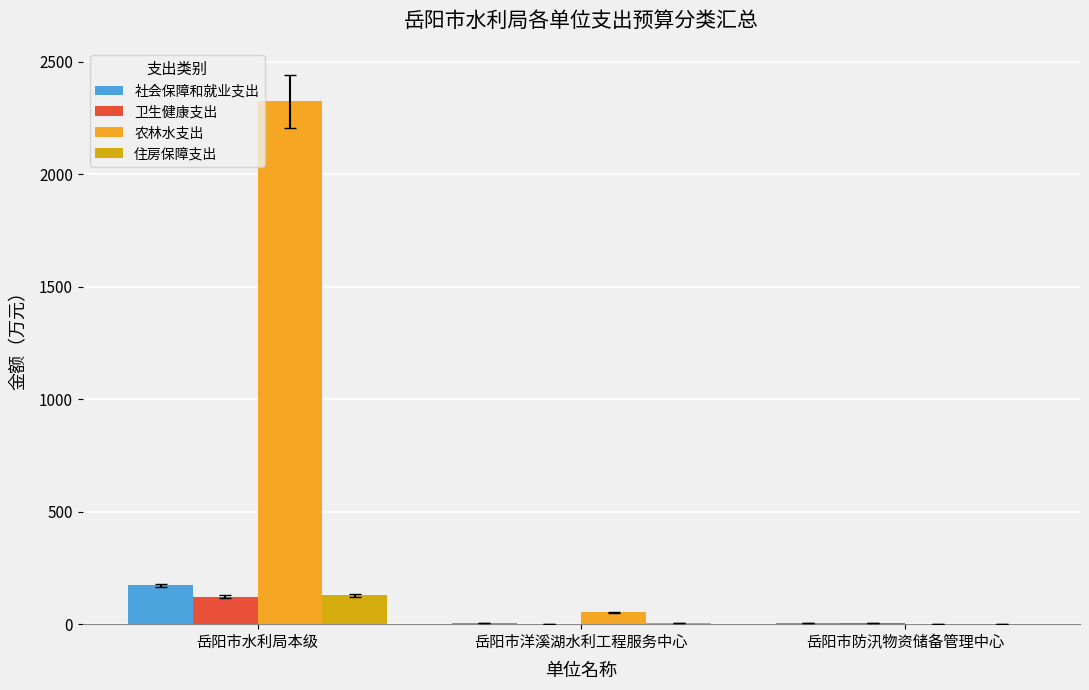

What is the maximum value shown in the chart?

2324.2